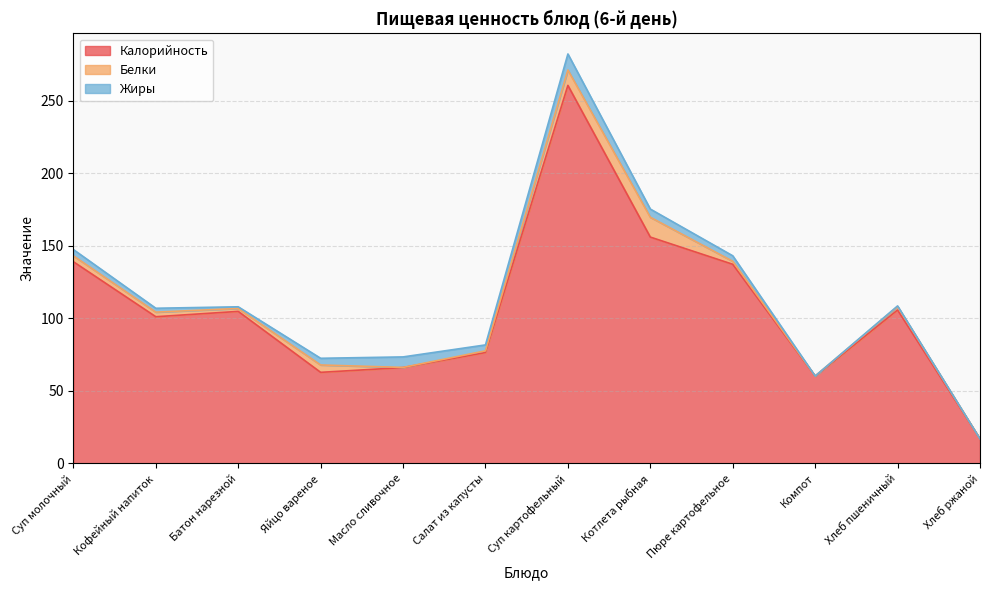

Is it true that Калорийность equals 101.1 at Кофейный напиток?

True